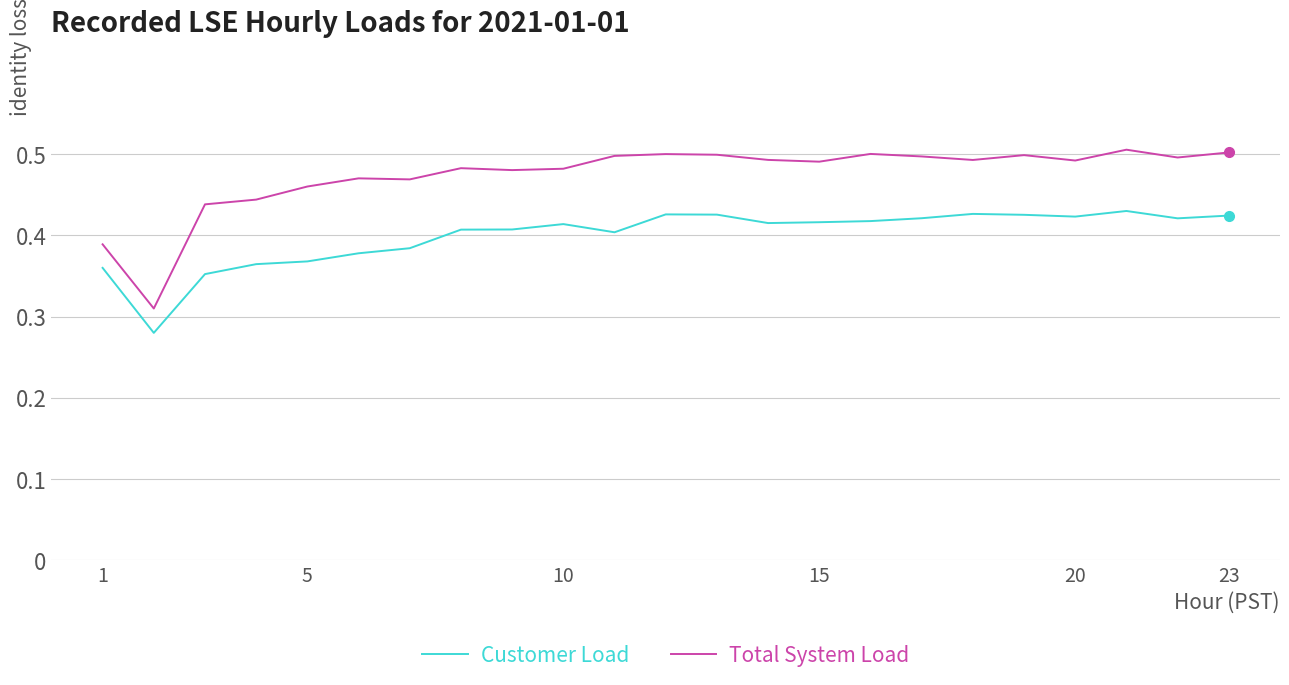

List the series in order of their peak value, lowest first.

Customer Load, Total System Load